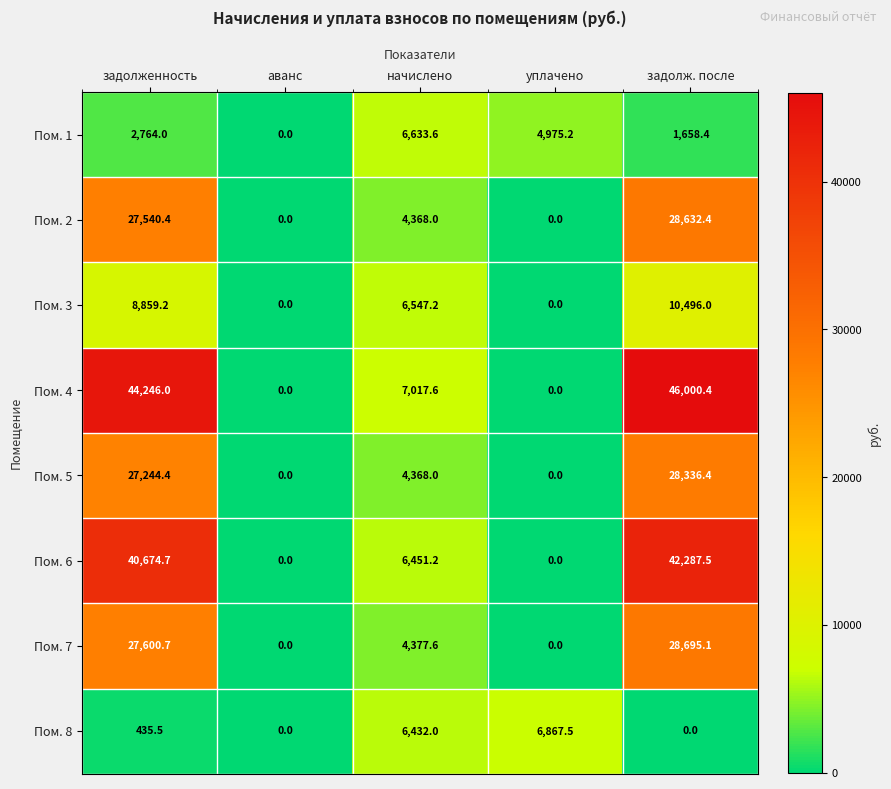

The Пом. 8 series shows 4594.6 at задолж. после. True or false?

False